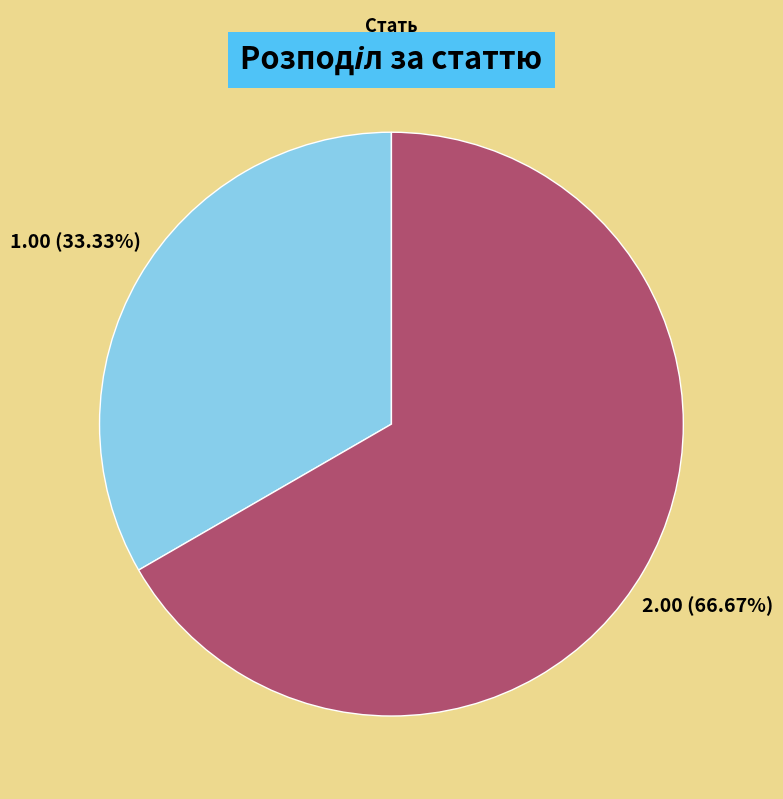

Does any single category account for the majority?

Yes